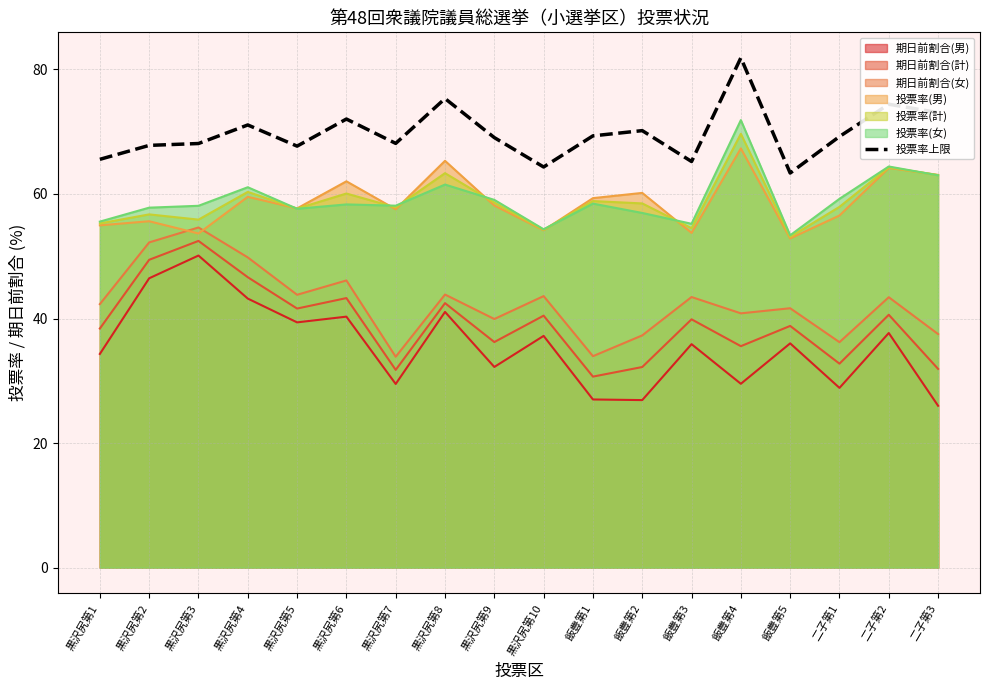

Read the value at 黒沢尻第6.

72.0